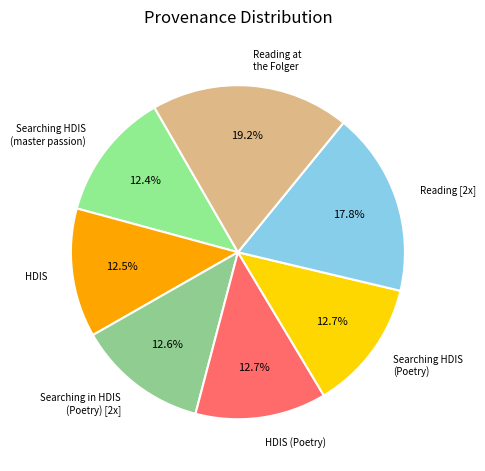

Which has a higher value, HDIS (Poetry) or Reading [2x]?

Reading [2x]